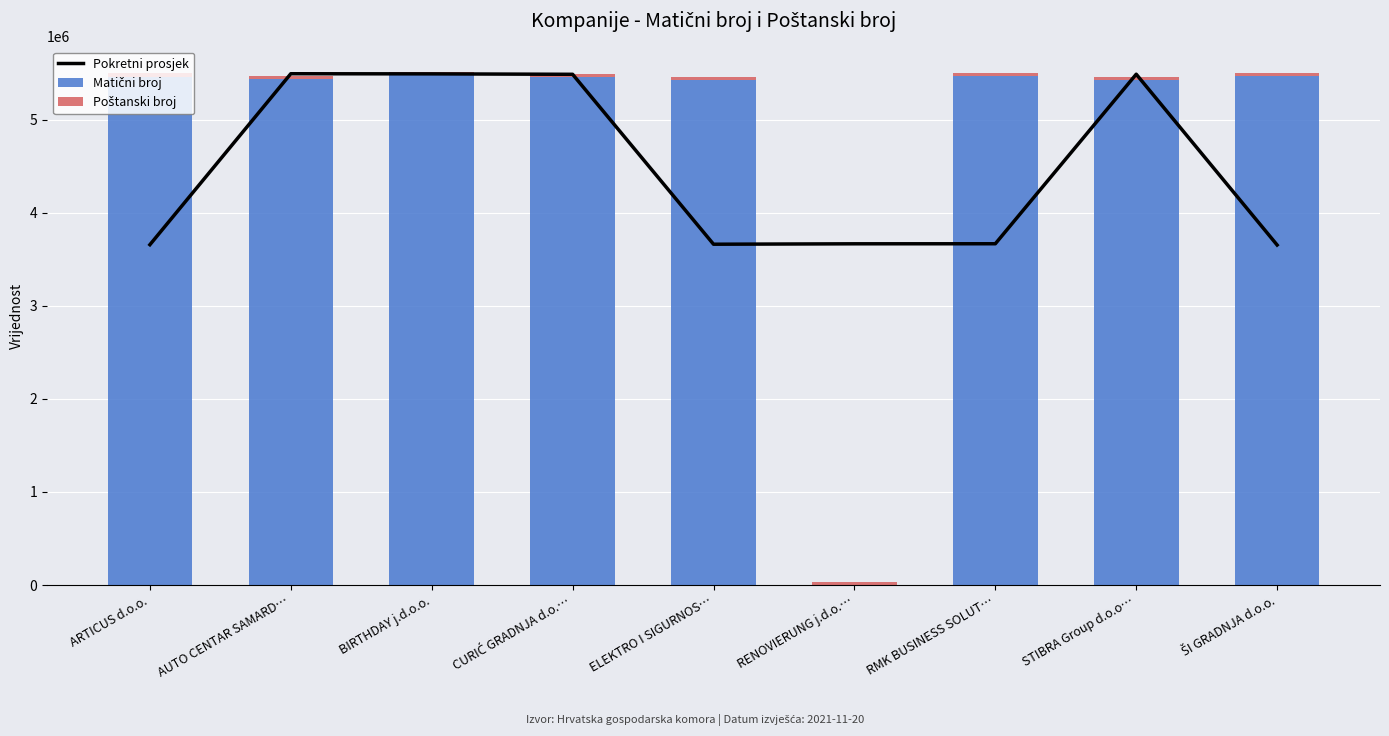

How many data points in Matični broj are above 5456851?

4